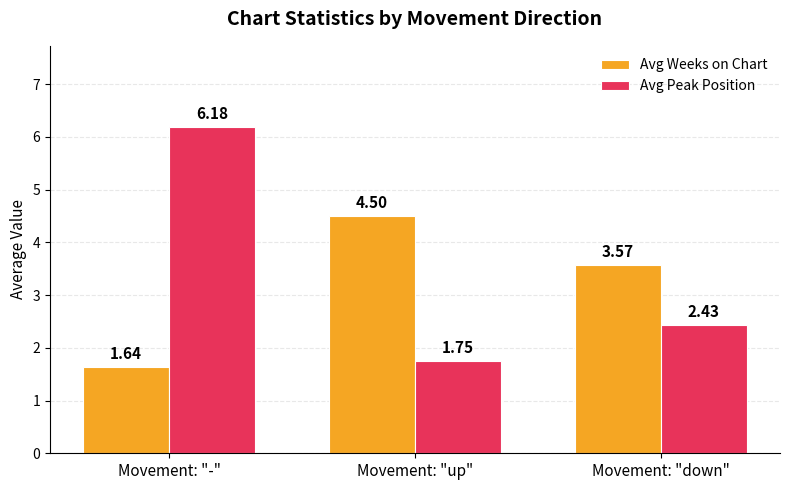

How many distinct data groups are displayed?

2